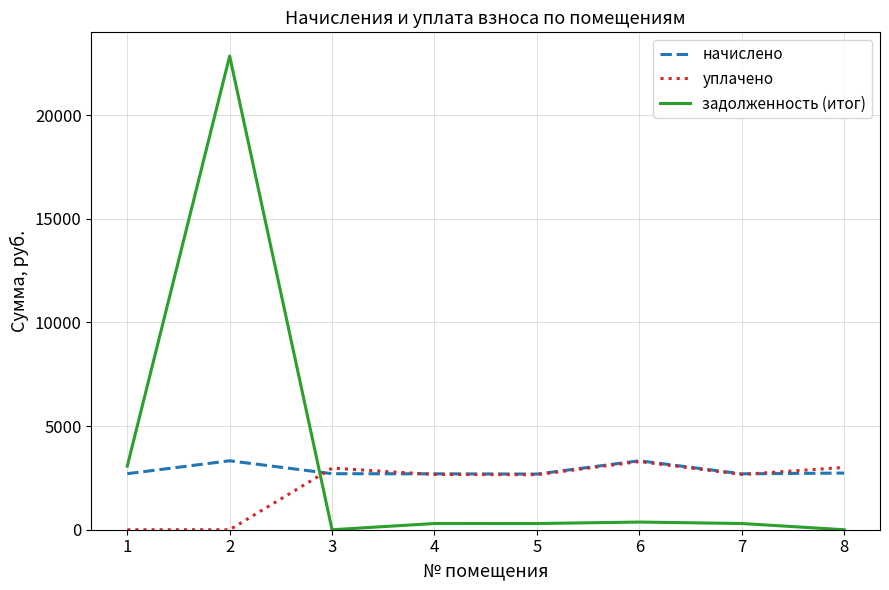

The уплачено series shows 1022.2 at 6. True or false?

False